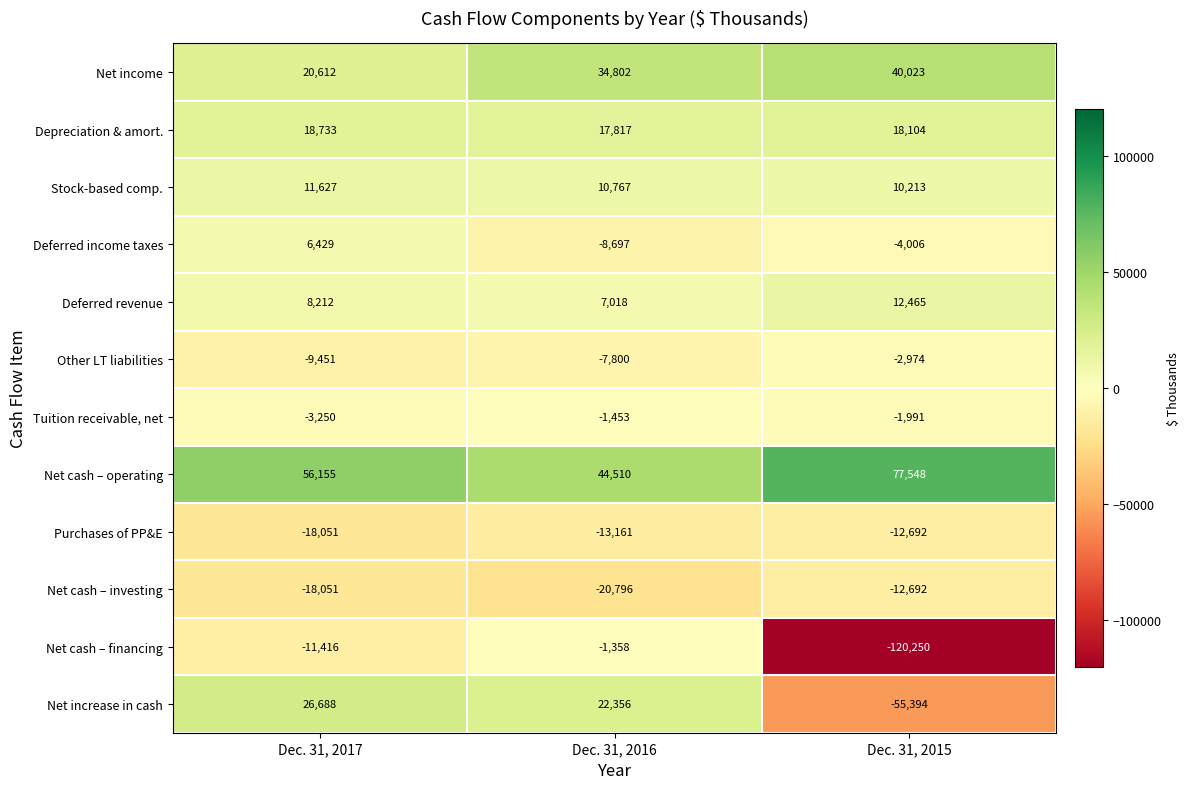

Which series has the largest total across all categories?

Net cash – operating